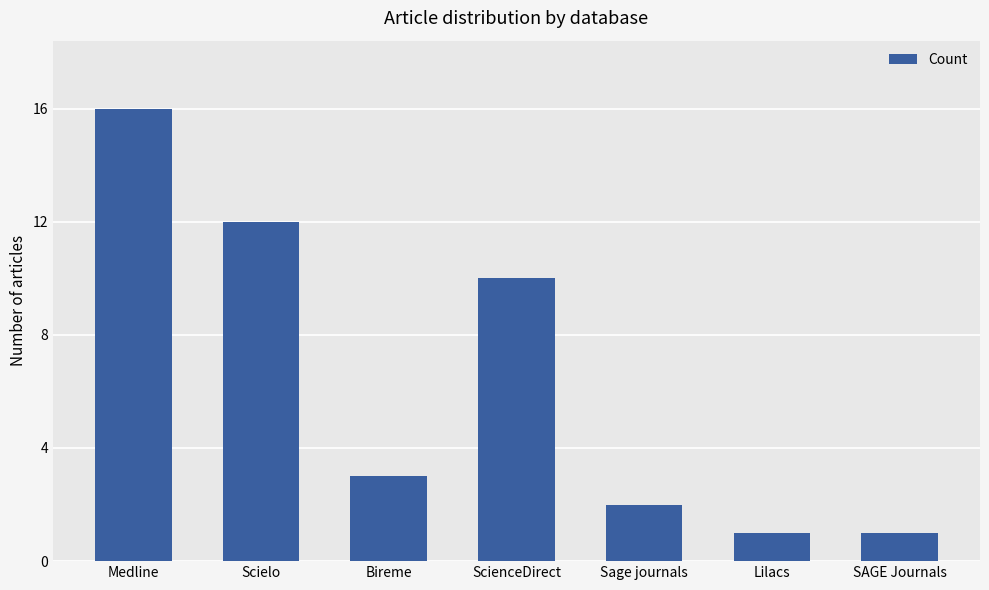

What is the average value?

6